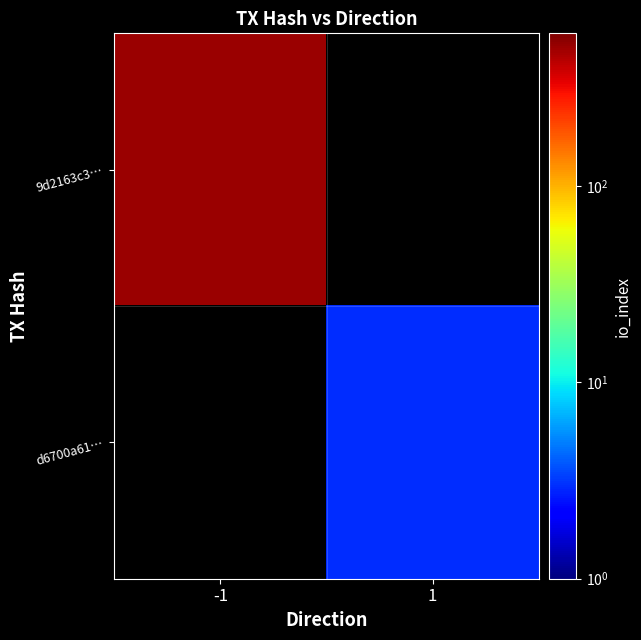

What is the greatest value displayed?

509.0